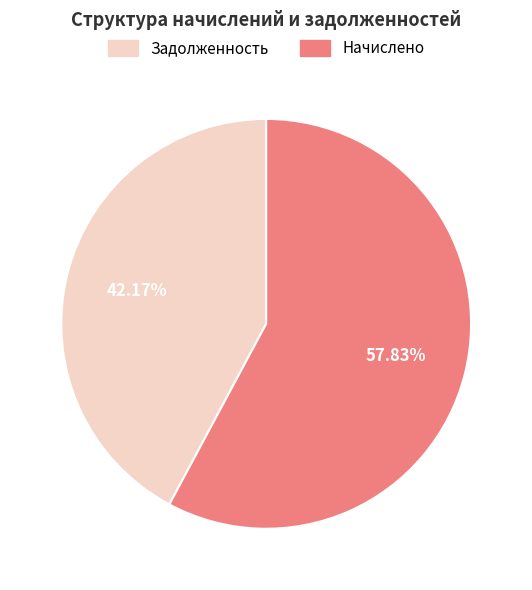

Is there a majority slice in this chart?

Yes